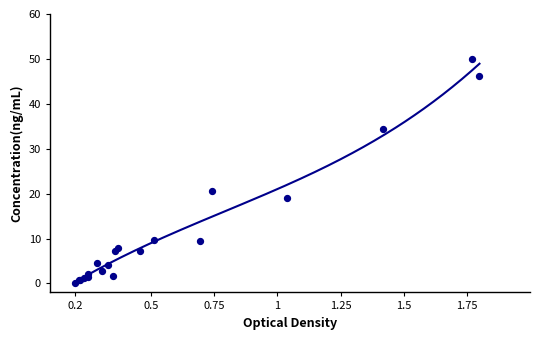

What Y value in the scatter plot is closest to 25?

20.6